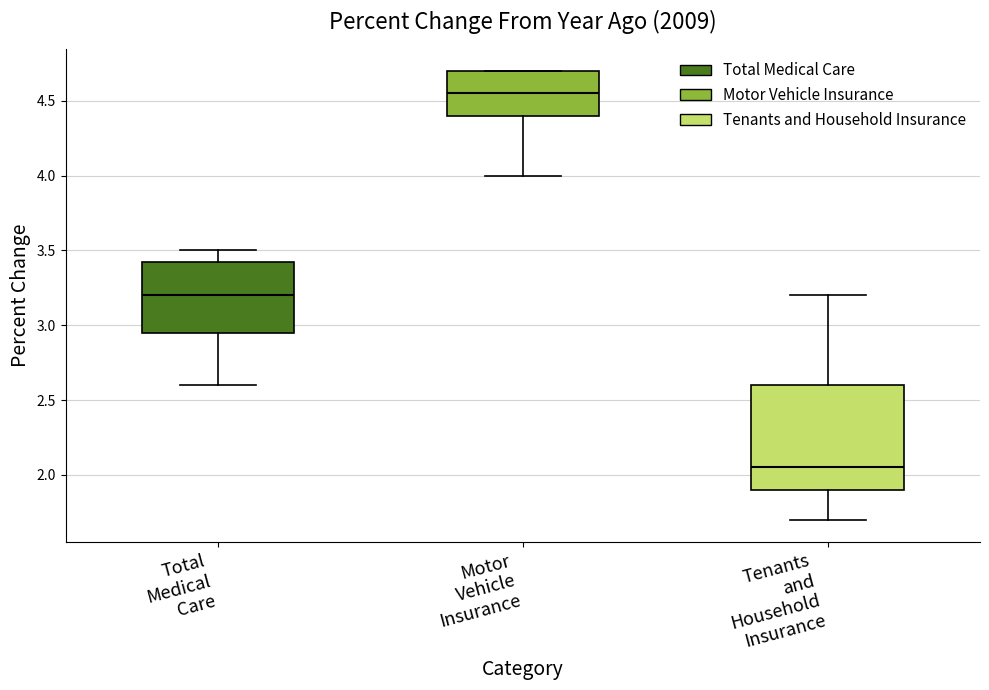

Reading left to right, read every box against the y-axis: the position of its median line, the range the box covers, and the ends of its whiskers. The values are not printed on the chart, so give them approximately, as read against the axis.

Total Medical Care: median 3.20, box 2.95 to 3.45, whiskers 2.60 to 3.50
Motor Vehicle Insurance: median 4.55, box 4.40 to 4.70, whiskers 4.00 to 4.70
Tenants and Household Insurance: median 2.05, box 1.90 to 2.60, whiskers 1.70 to 3.20